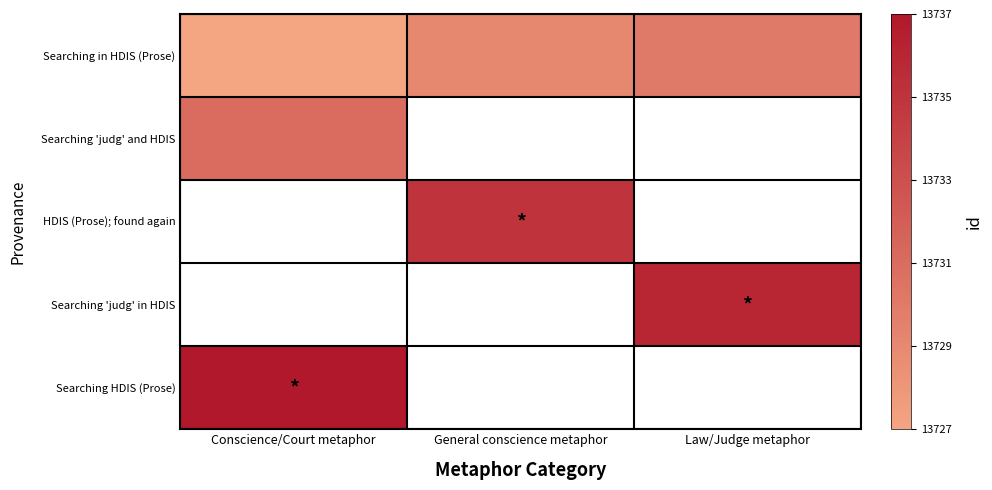

How many series are shown in this chart?

5